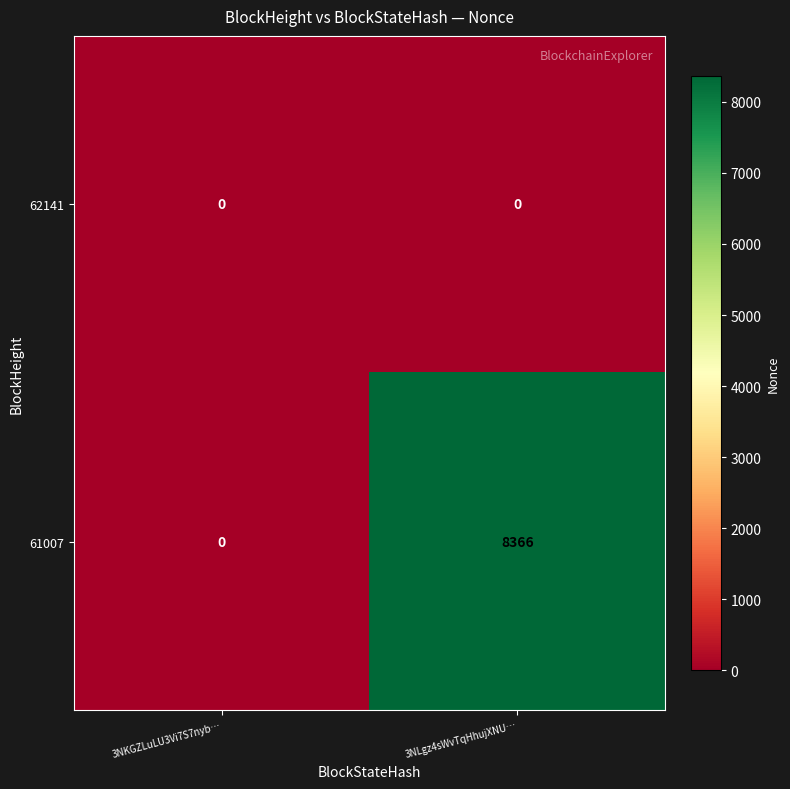

Which series has the largest total across all categories?

61007